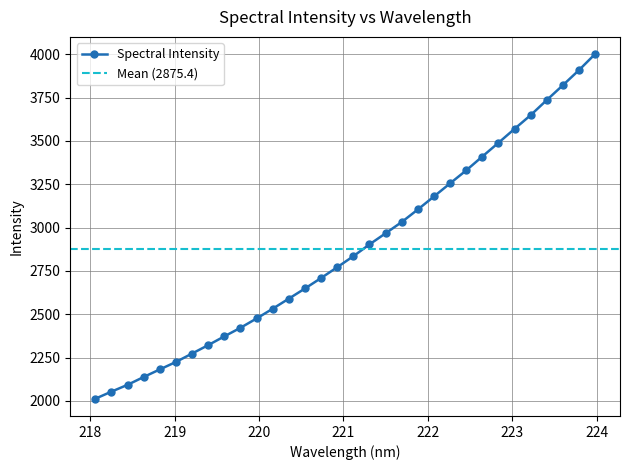

What is the difference between the maximum and minimum values?

1988.9